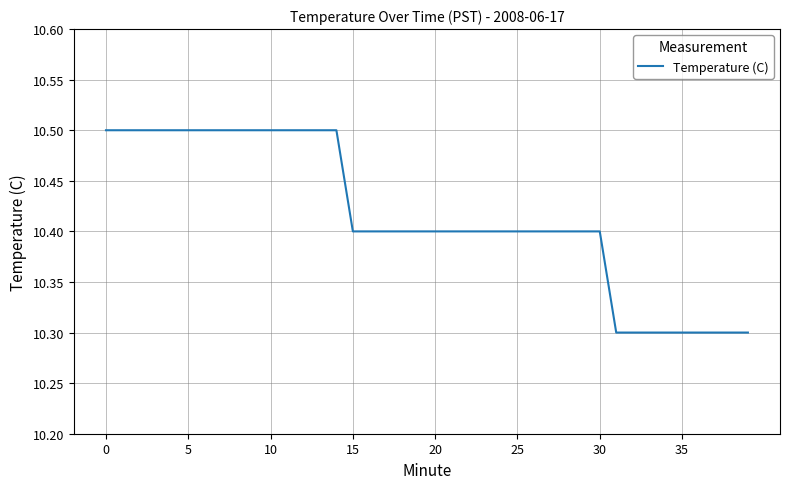

Reading left to right, extract all data points from this chart.

10.5	10.5	10.5	10.5	10.5	10.5	10.5	10.5	10.5	10.5	10.5	10.5	10.5	10.5	10.5	10.4	10.4	10.4	10.4	10.4	10.4	10.4	10.4	10.4	10.4	10.4	10.4	10.4	10.4	10.4	10.4	10.3	10.3	10.3	10.3	10.3	10.3	10.3	10.3	10.3